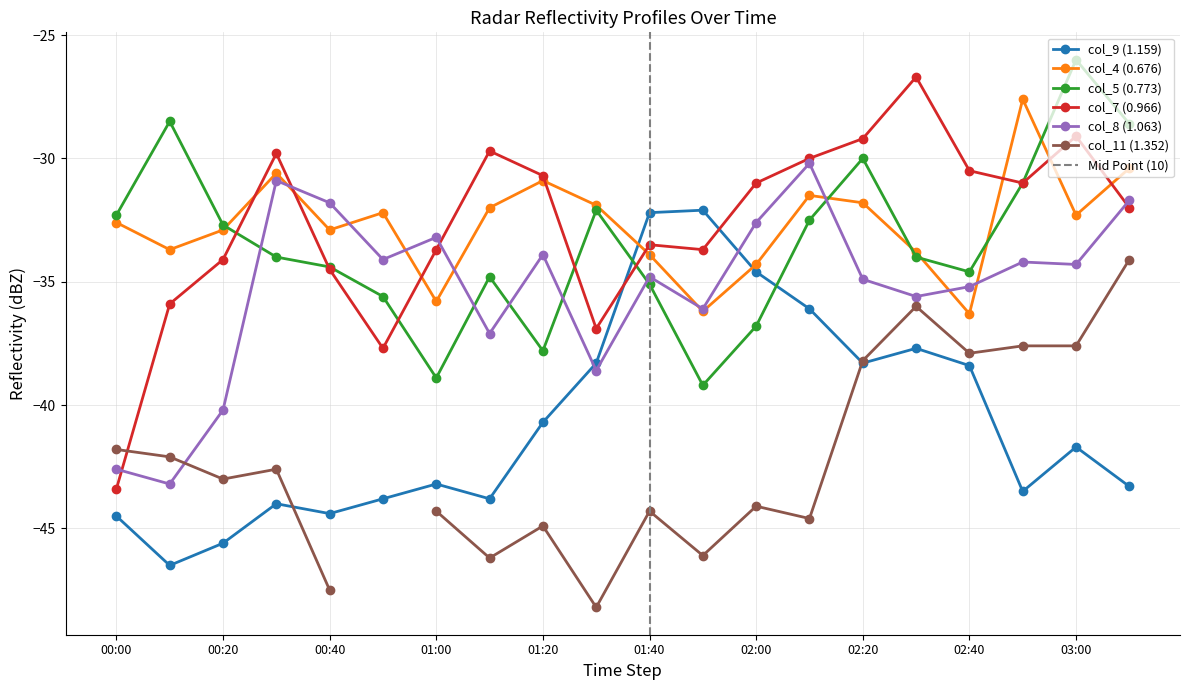

At which category does col_5 (0.773) reach its first local valley?

01:00